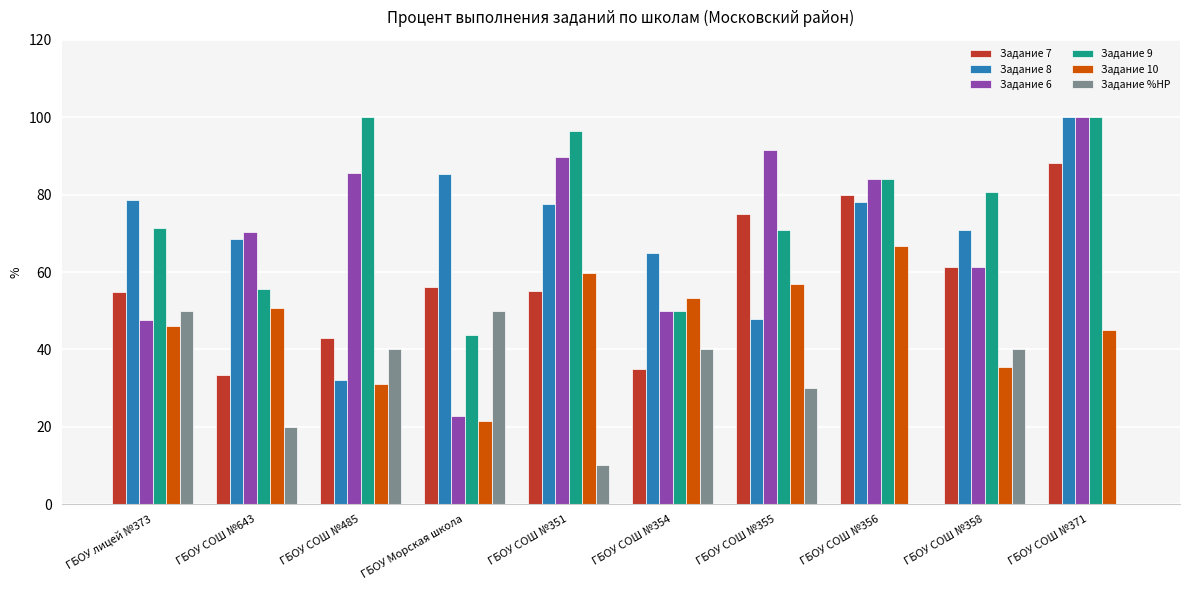

Which series has the largest total across all categories?

Задание 9